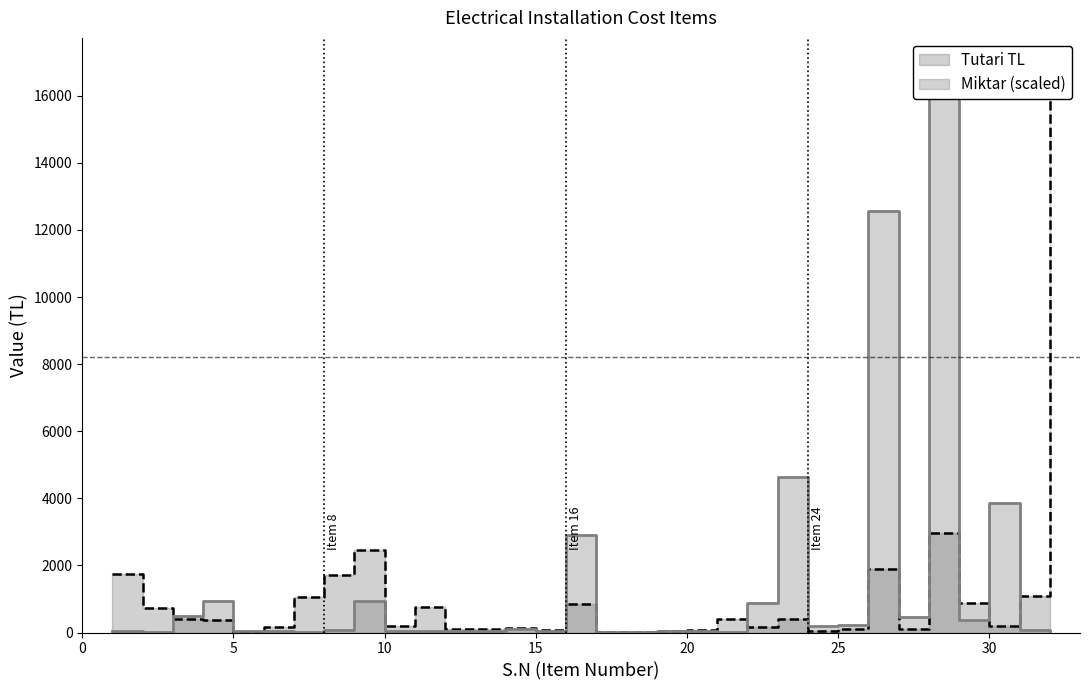

Reading left to right, list all the values displayed in this chart.

Tutari TL: 1744.0	722.0	400.0	386.4	18.4	166.0	1050.0	1704.0	2448.0	186.6	774.0	104.0	109.0	123.0	81.0	840.0	19.5	9.6	60.0	70.5	416.0	162.0	408.0	43.0	105.0	1885.0	112.8	2975.0	890.0	200.0	1088.0	16410.0
Miktar (scaled): 38.6	19.3	482.6	926.7	38.6	38.6	19.3	77.2	926.7	38.6	38.6	38.6	38.6	115.8	57.9	2895.9	19.3	19.3	57.9	57.9	19.3	868.8	4633.4	193.1	231.7	12548.8	463.3	16410.0	386.1	3861.2	77.2	57.9